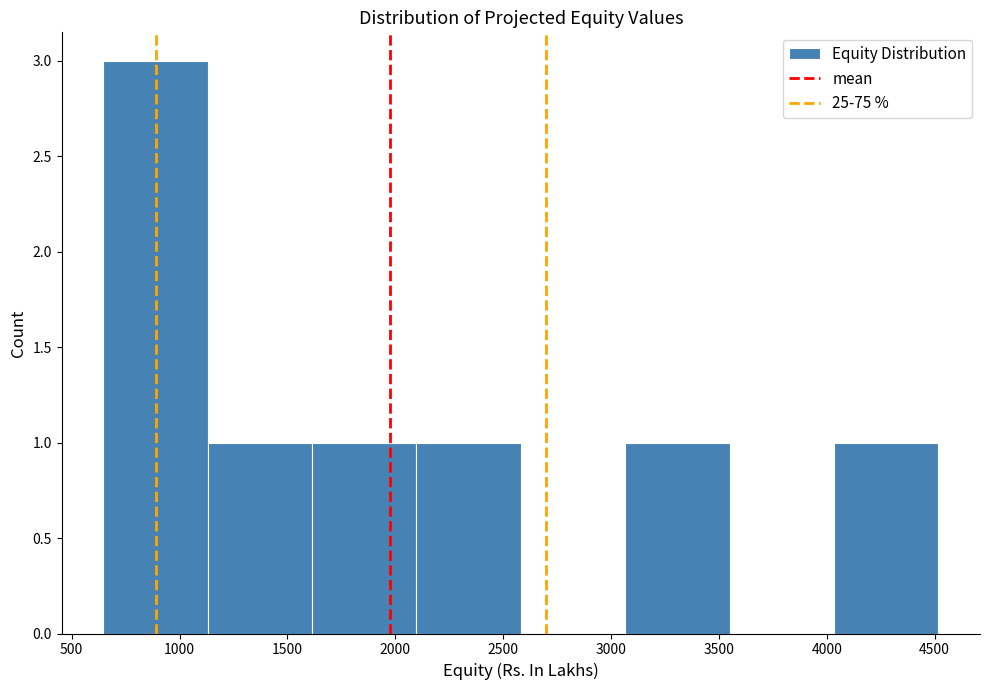

Over which range of the x-axis is the bar tallest?

650 to 1150